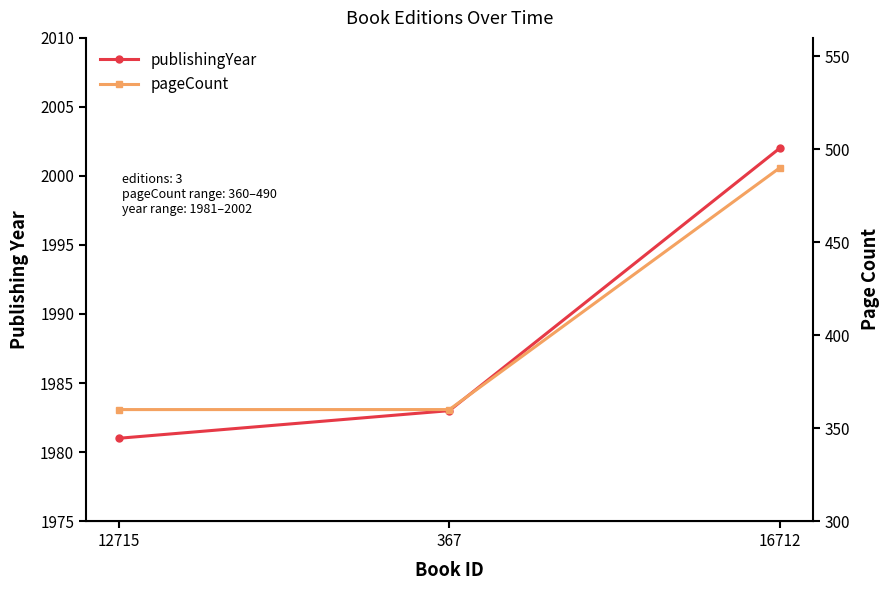

Which series has the largest total across all categories?

publishingYear